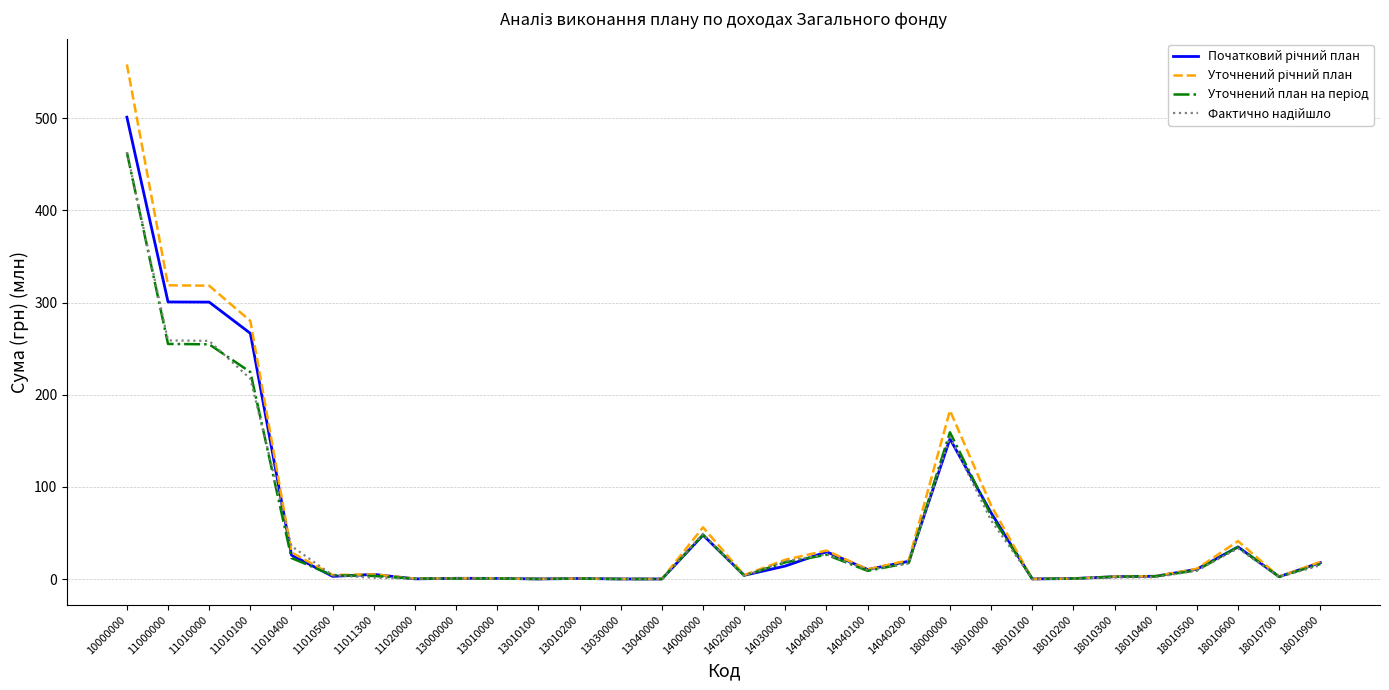

What is the spread (max minus min) of values at 11010100?

62.8